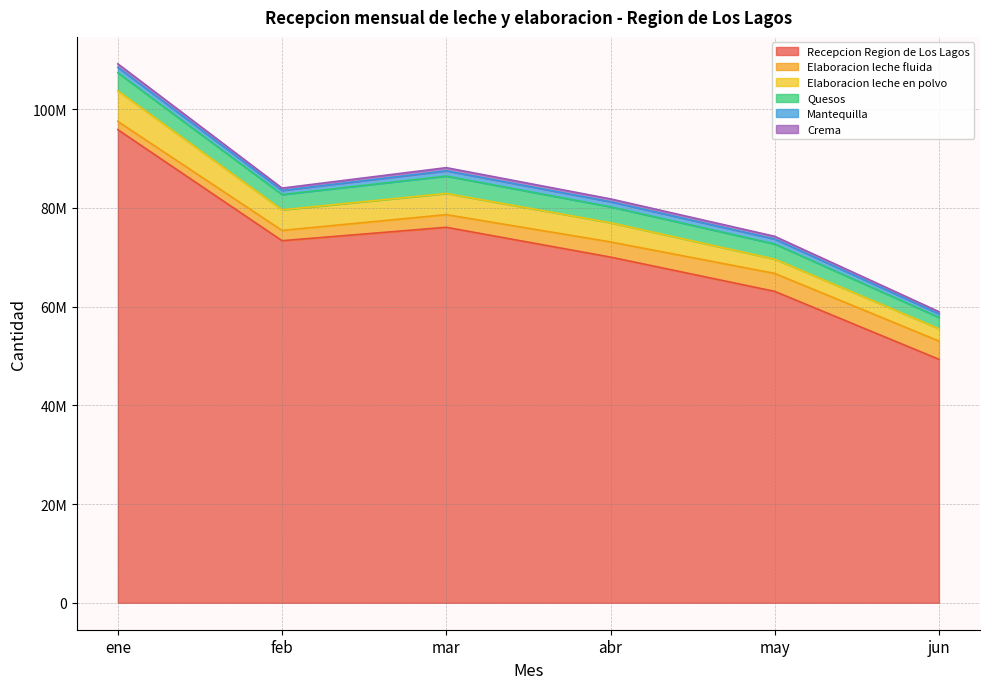

Does the chart display data point markers on the line(s)?

No